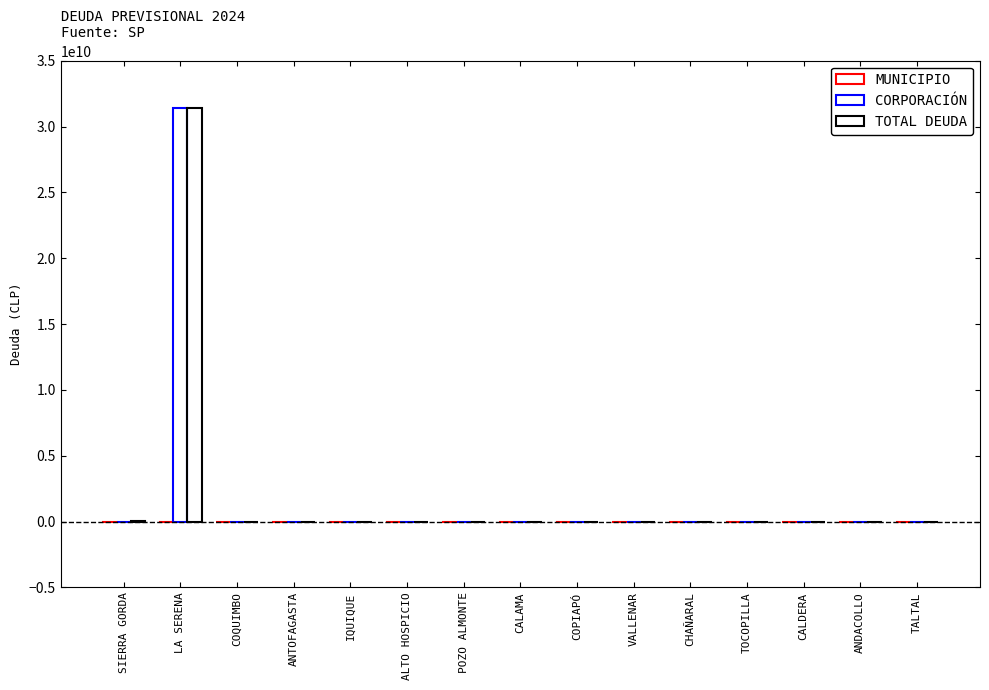

How many values in the TOTAL DEUDA series exceed 0?

2